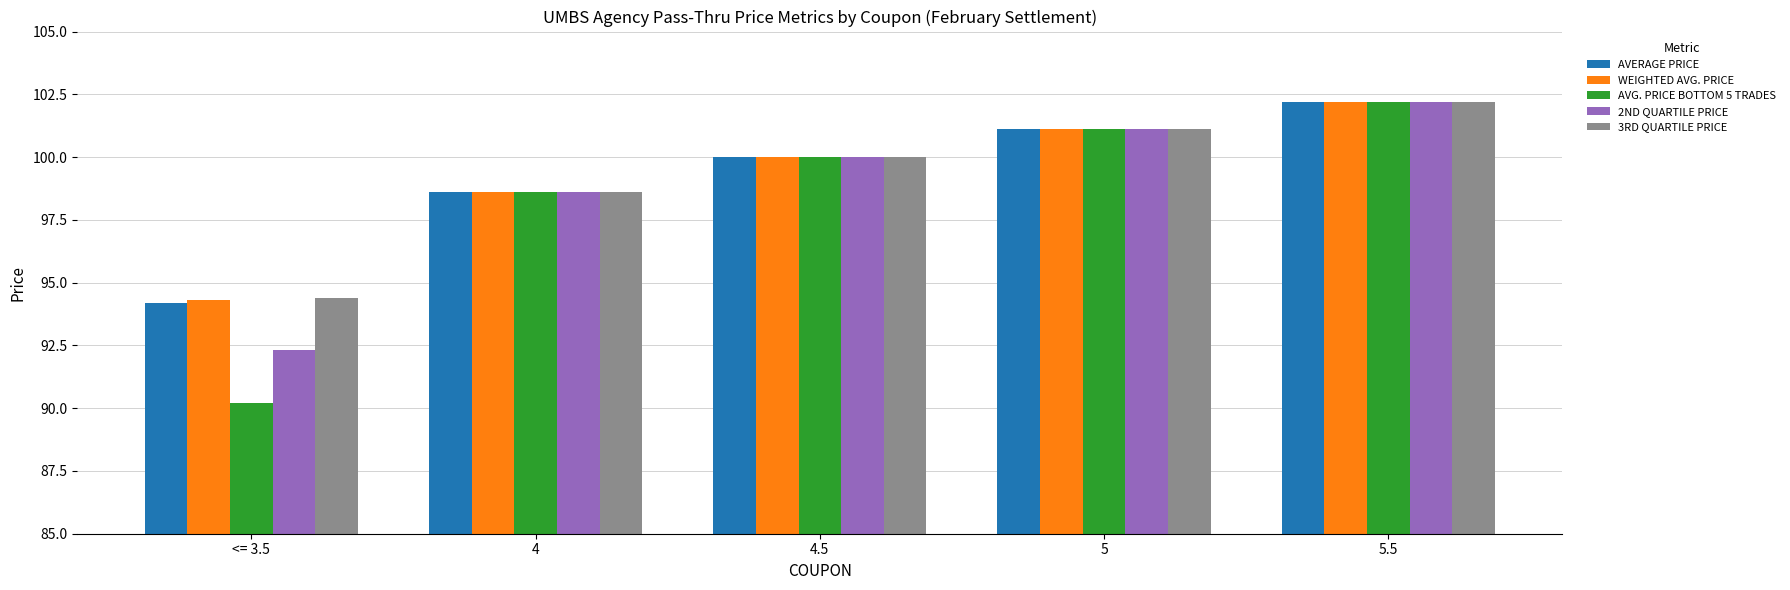

Which series has the widest spread of values?

AVG. PRICE BOTTOM 5 TRADES